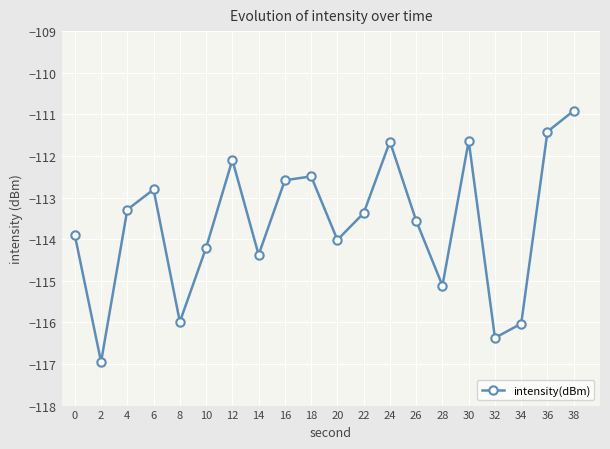

What is the value of the 4th point from the left?

-112.8